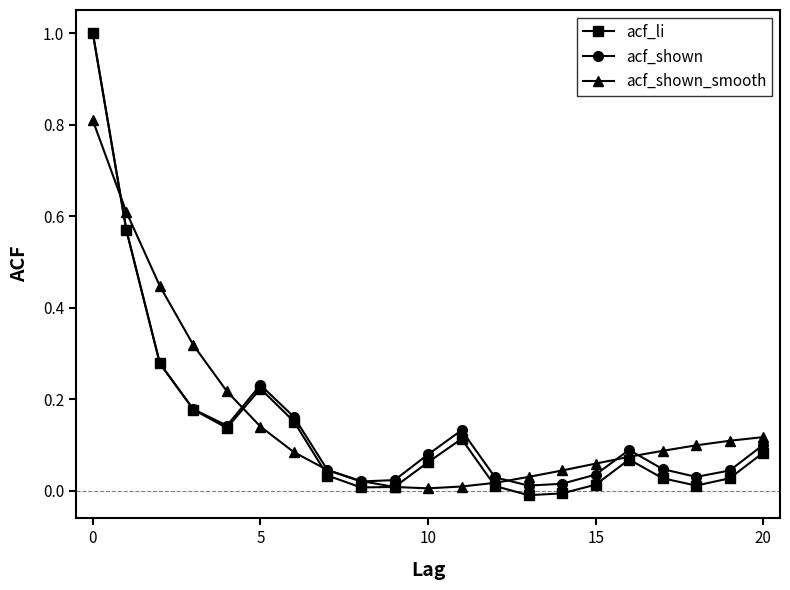

Which series has the largest range (max minus min)?

acf_li